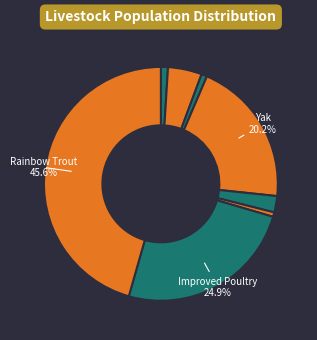

How many slices are in this pie chart?

8